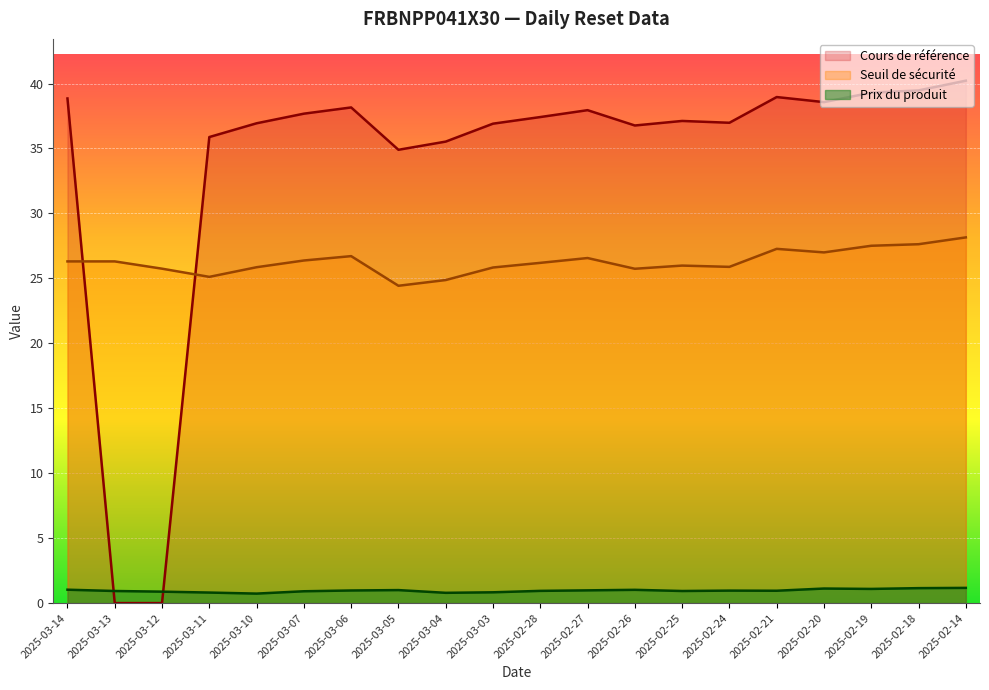

What is the total value across all series at 2025-02-24?

63.8